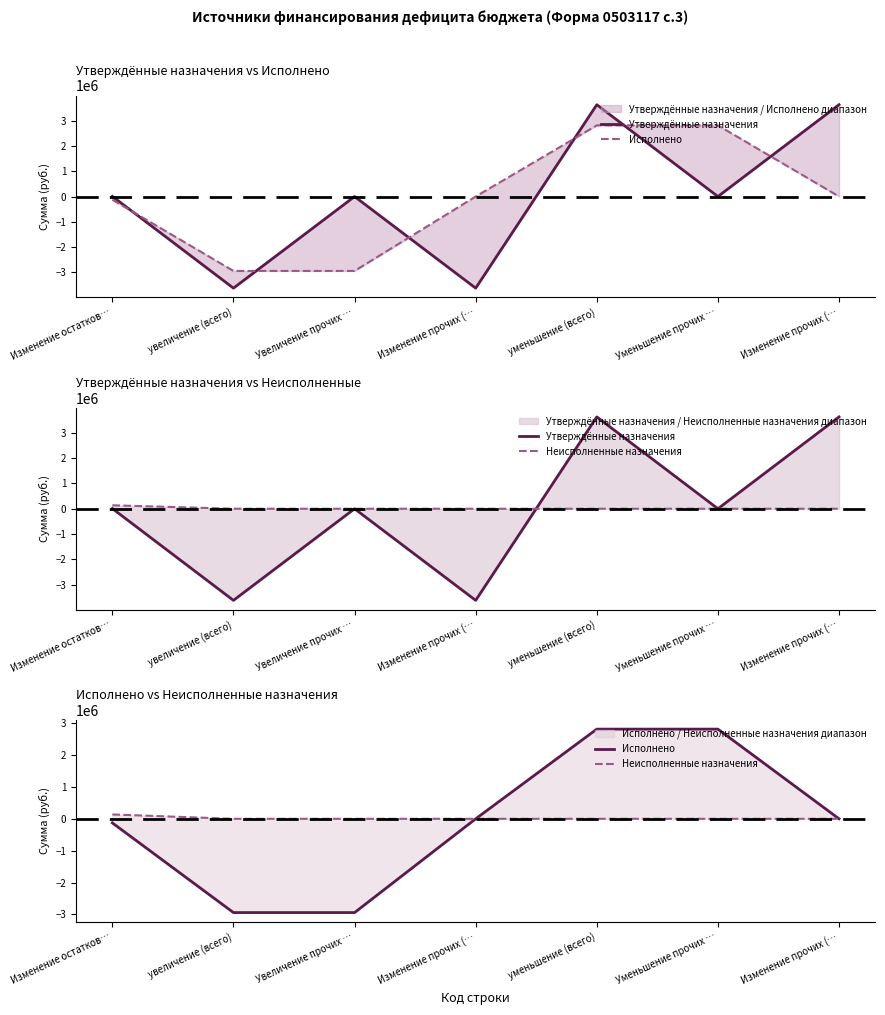

Reading right to left, list all the values displayed in this chart.

Утверждённые назначения: Изменение прочих (…=3631926.8	Уменьшение прочих …=0.0	уменьшение (всего)=3631926.8	Изменение прочих (…=-3623874.6	Увеличение прочих …=0.0	увеличение (всего)=-3623874.6	Изменение остатков…=8052.1
Исполнено: Изменение прочих (…=0.0	Уменьшение прочих …=2814614.2	уменьшение (всего)=2814614.2	Изменение прочих (…=0.0	Увеличение прочих …=-2943063.4	увеличение (всего)=-2943063.4	Изменение остатков…=-128449.2
Неисполненные назначения: Изменение прочих (…=0.0	Уменьшение прочих …=0.0	уменьшение (всего)=0.0	Изменение прочих (…=0.0	Увеличение прочих …=0.0	увеличение (всего)=0.0	Изменение остатков…=136501.3